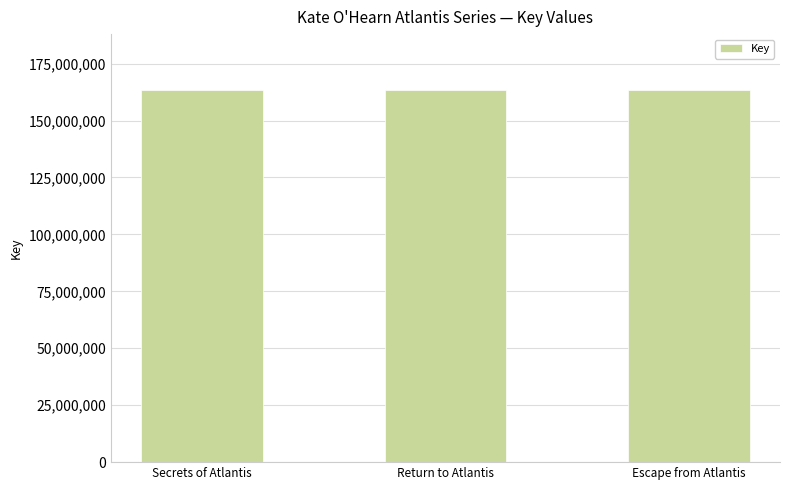

What is the label of the 3rd bar from the right?

Secrets of Atlantis